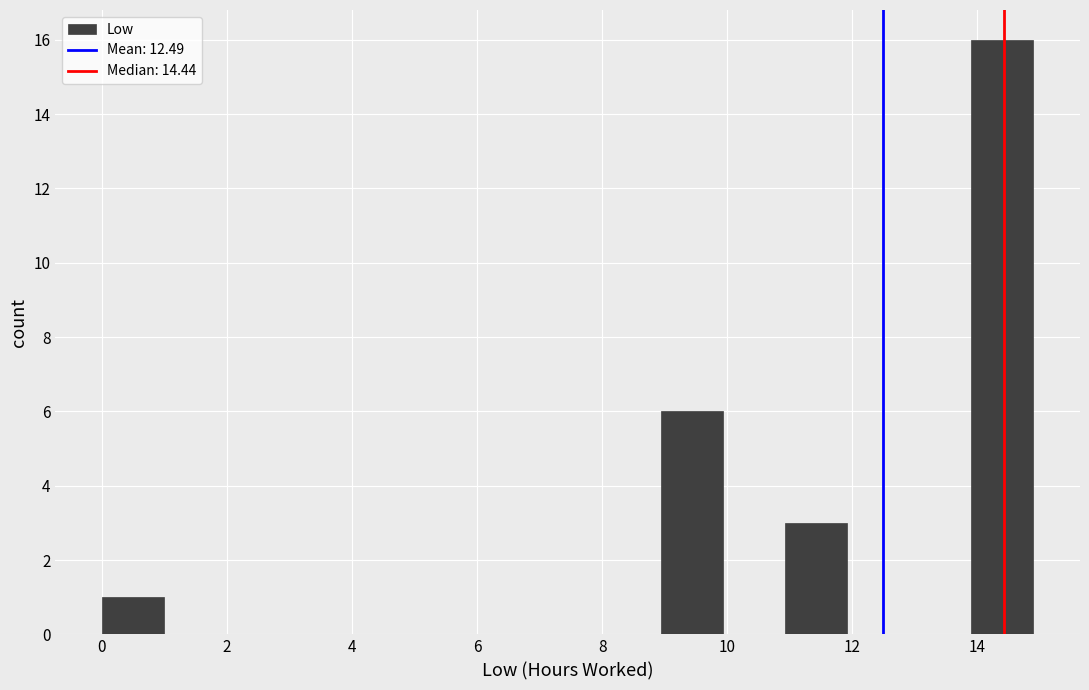

What is the height of the bar covering 11 to 12 on the x-axis? Neither the bar edges nor the heights are printed on the chart, so give them approximately, as read against the axes.

3